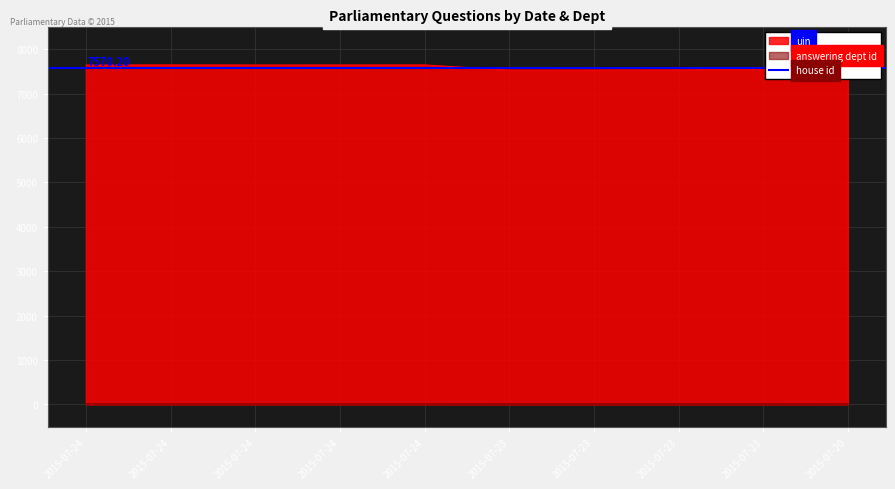

What is the value of the answering dept id point at the 2nd from the left?

16